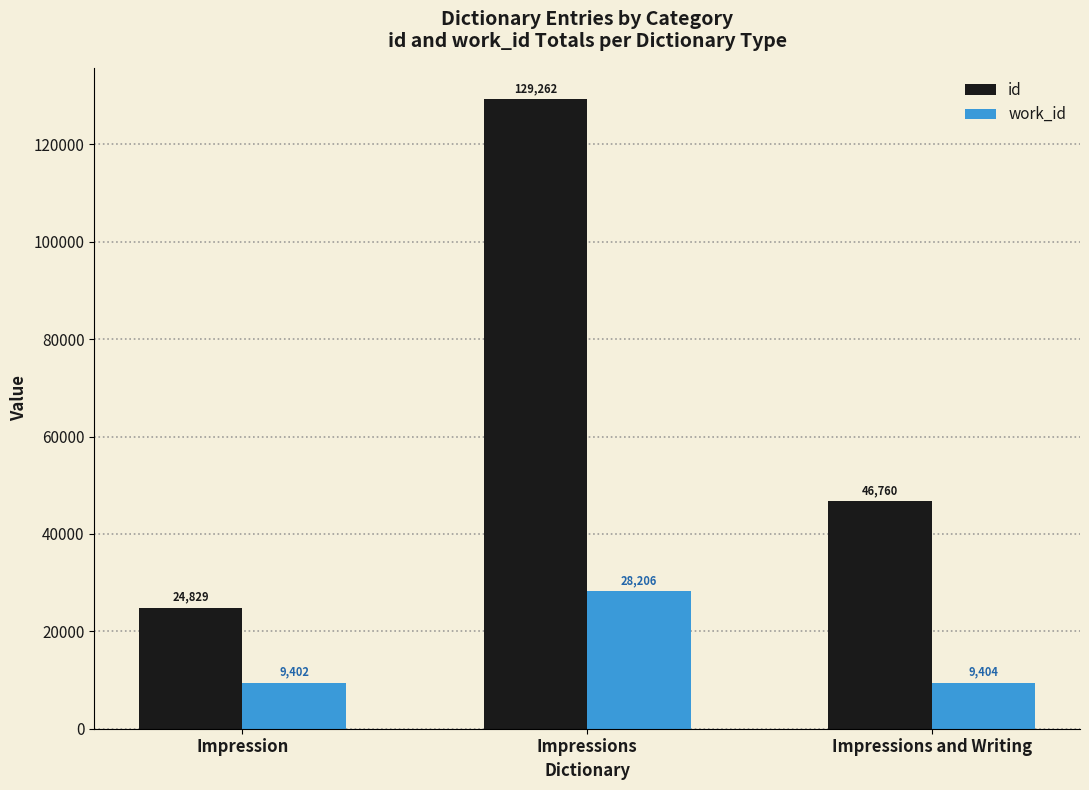

Is the value of work_id at Impression greater than the value of id at Impressions?

No